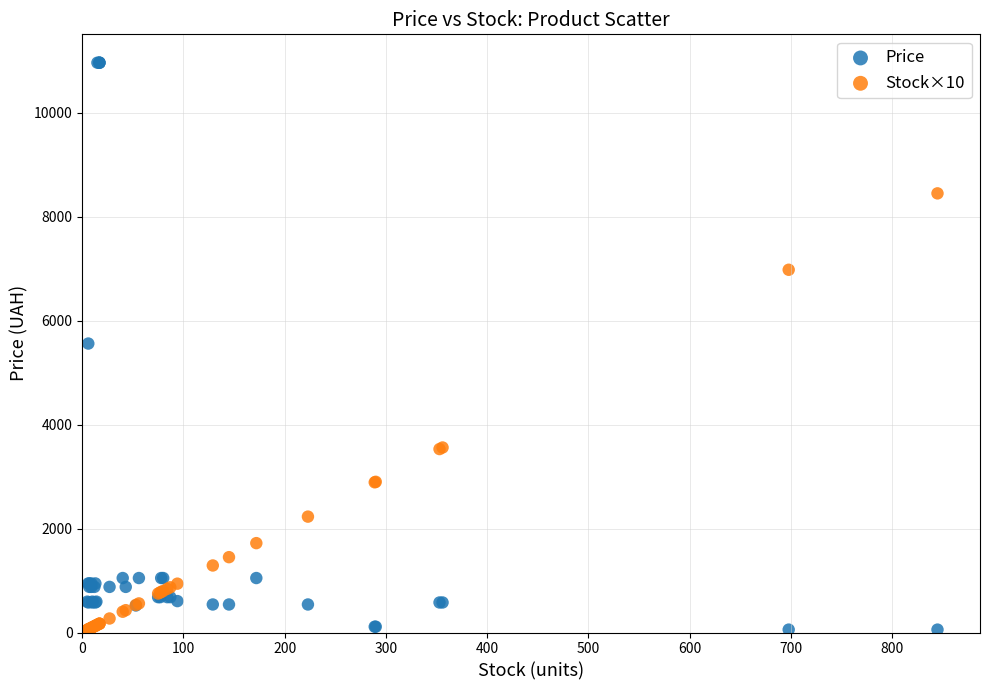

Which series has the widest spread of Y values?

Price